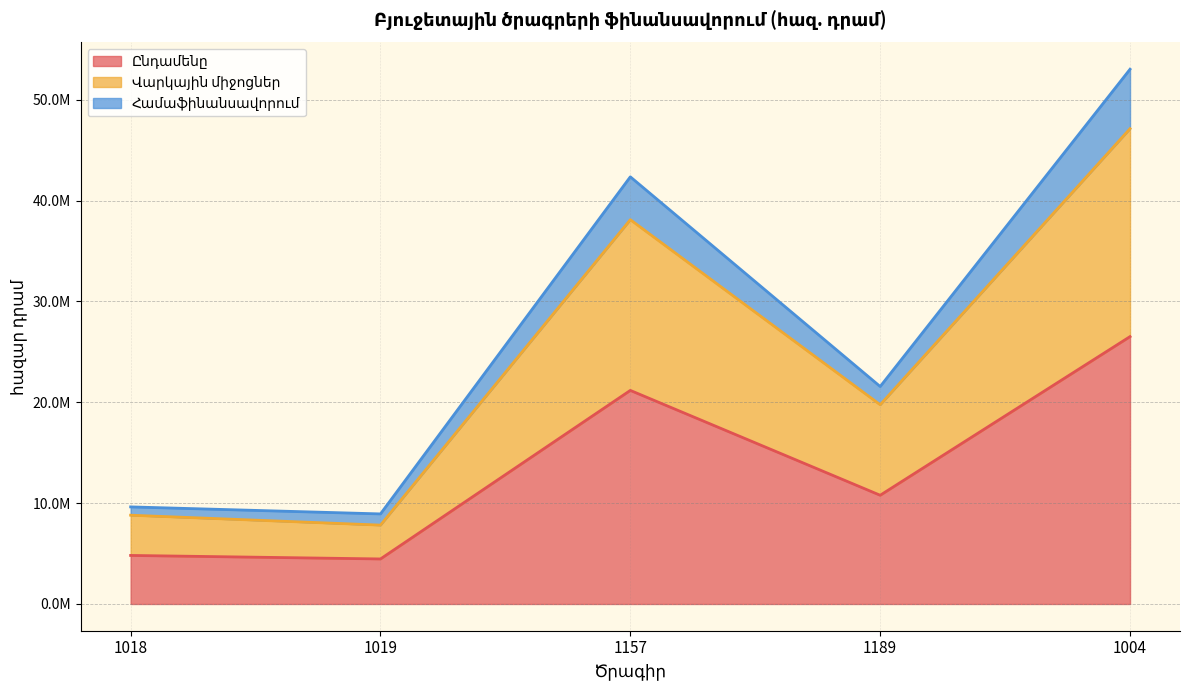

True or false: Վարկային միջոցներ and Ընդամենը intersect in this chart.

False